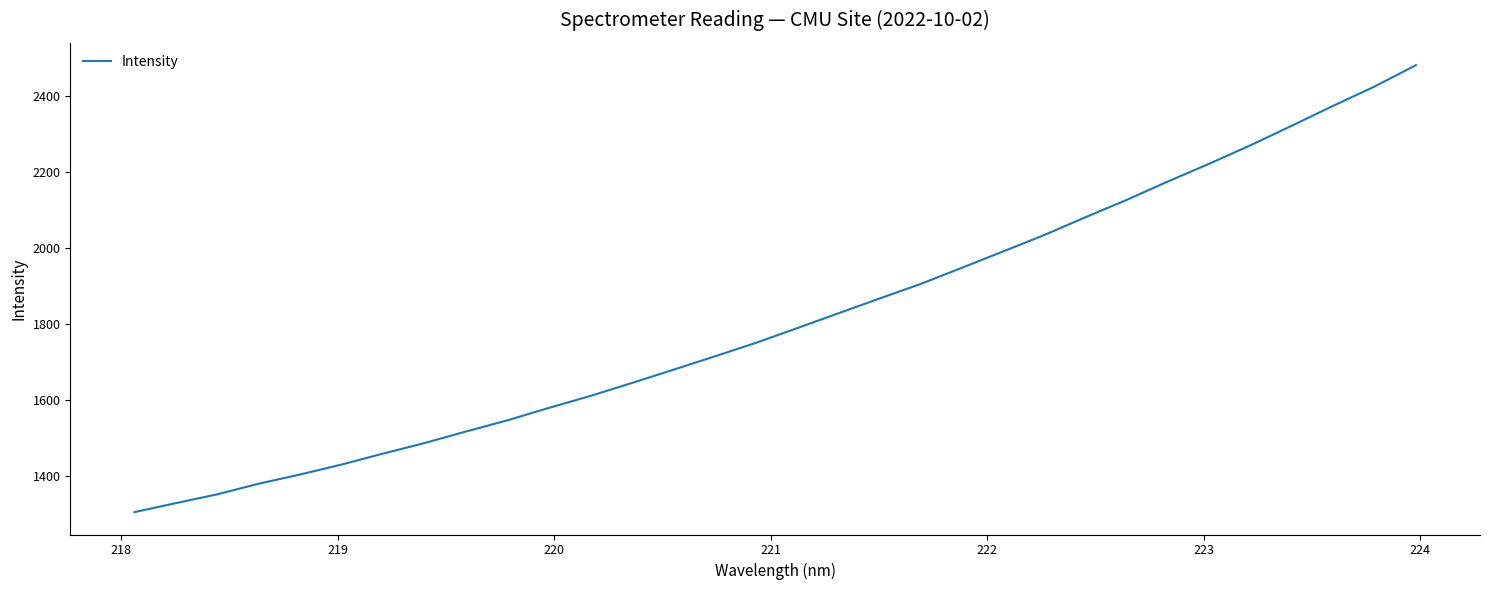

What is the difference between the maximum and minimum values?

1174.5